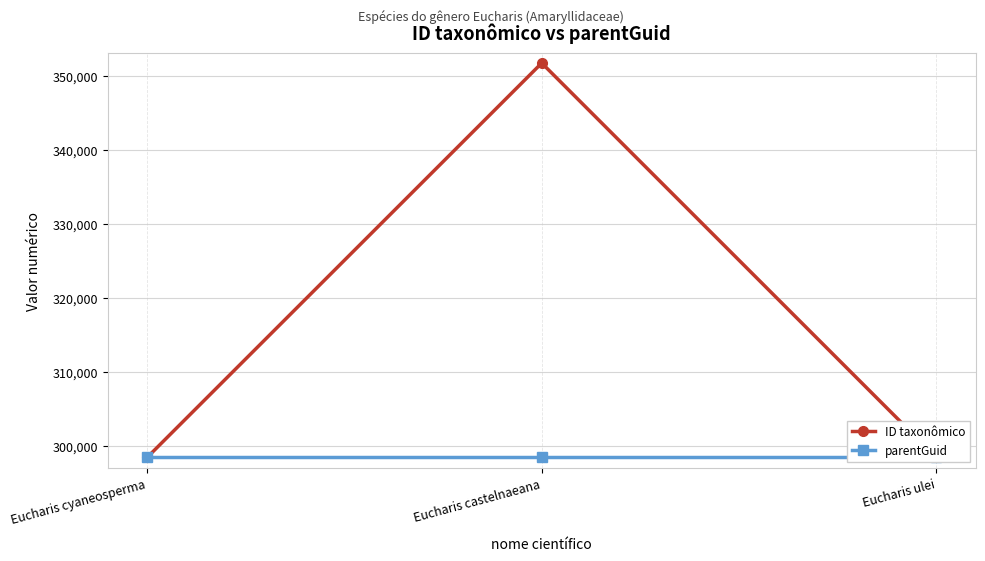

Rank the series at Eucharis ulei from lowest to highest value.

parentGuid, ID taxonômico